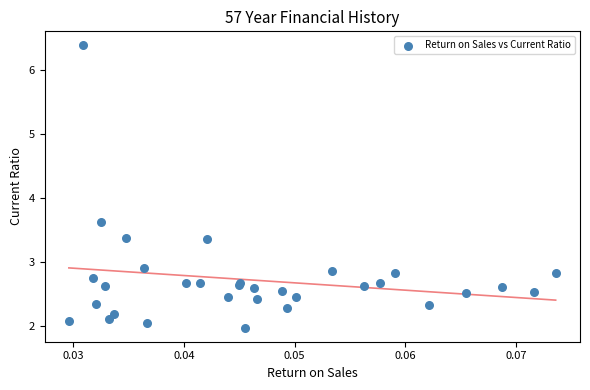

What Y value in the scatter plot is closest to 4?

3.6